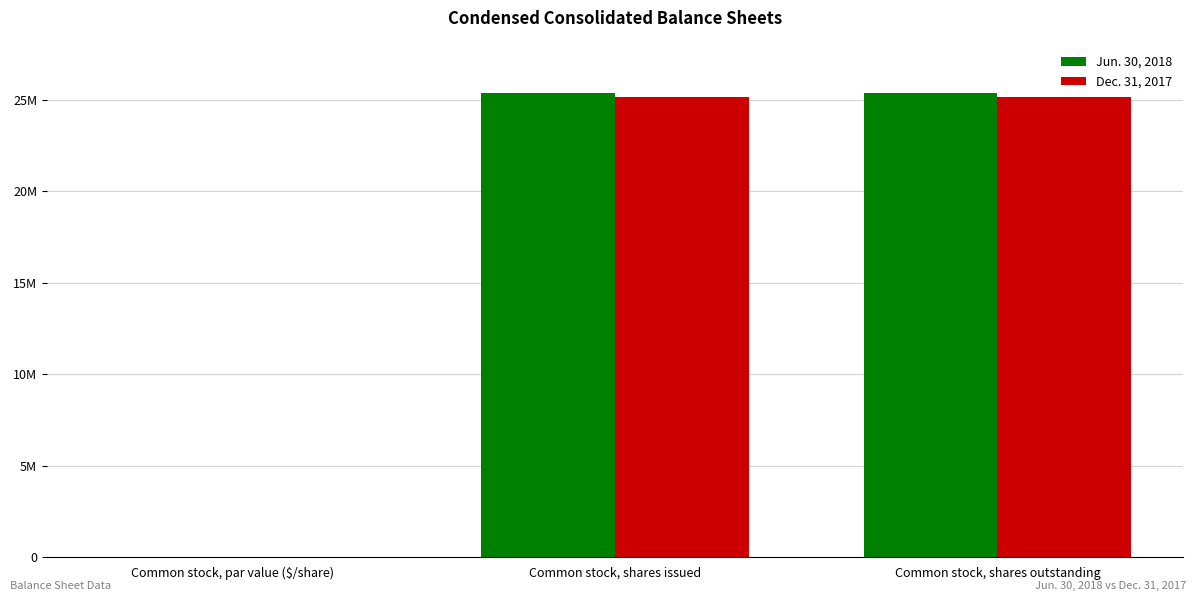

Does the chart contain stacked bars?

No